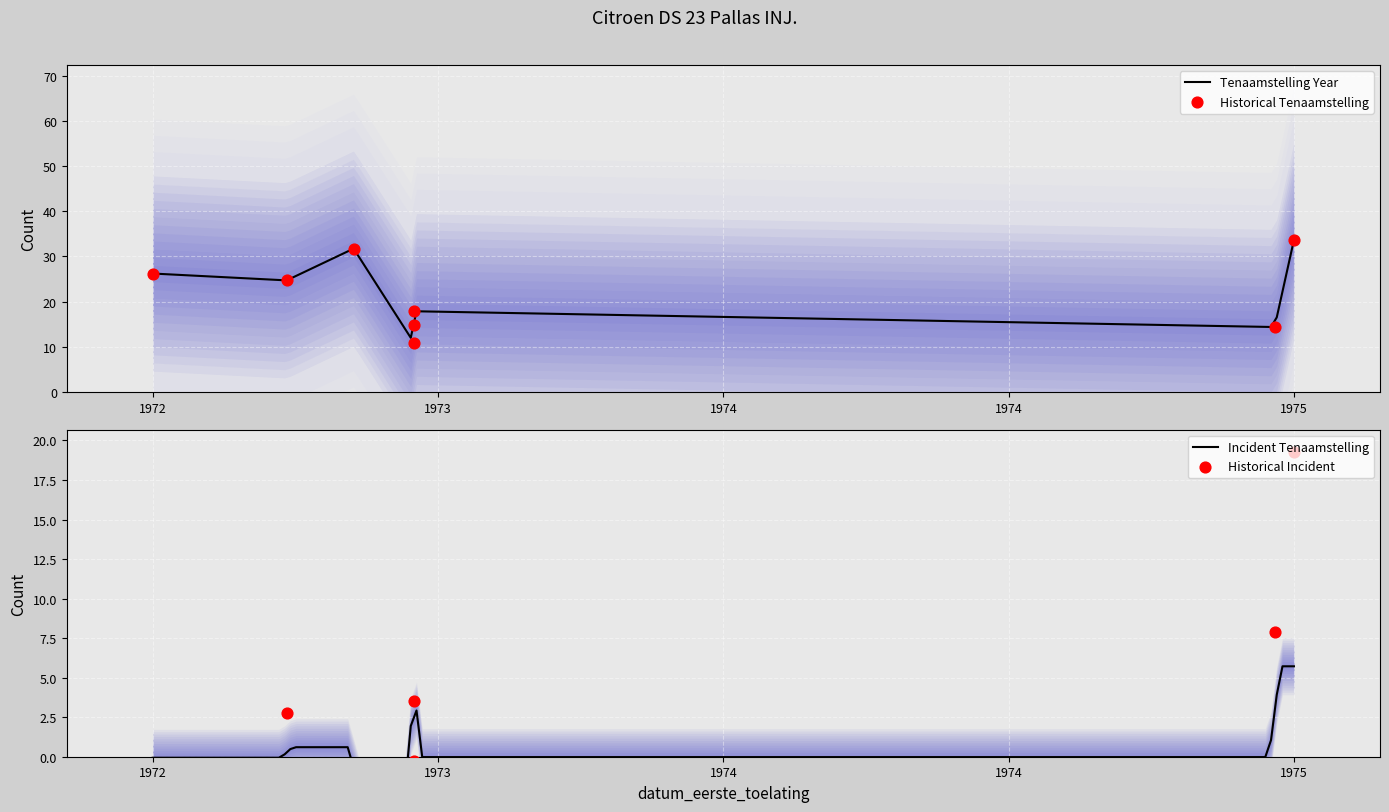

What is the maximum value for Tenaamstelling Year?

33.7